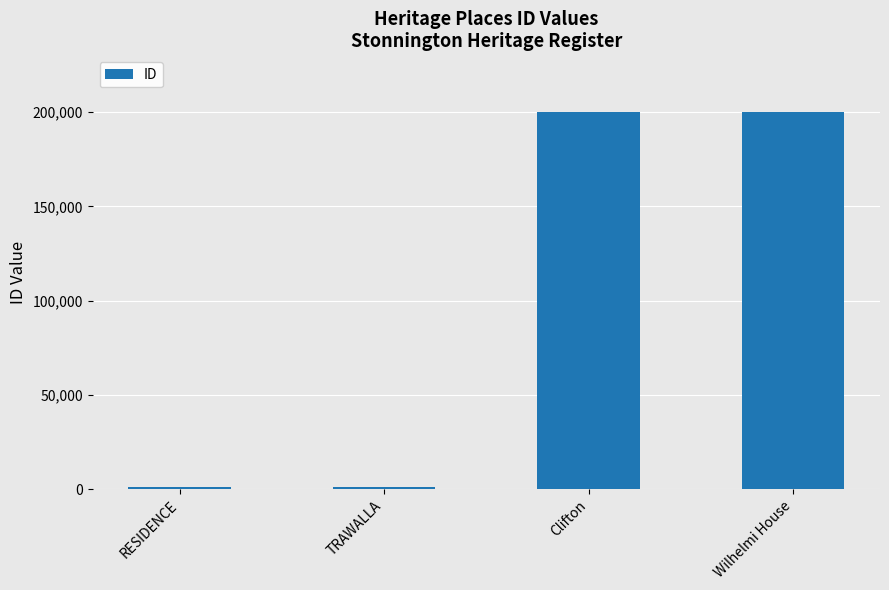

How many bars are there in total?

4